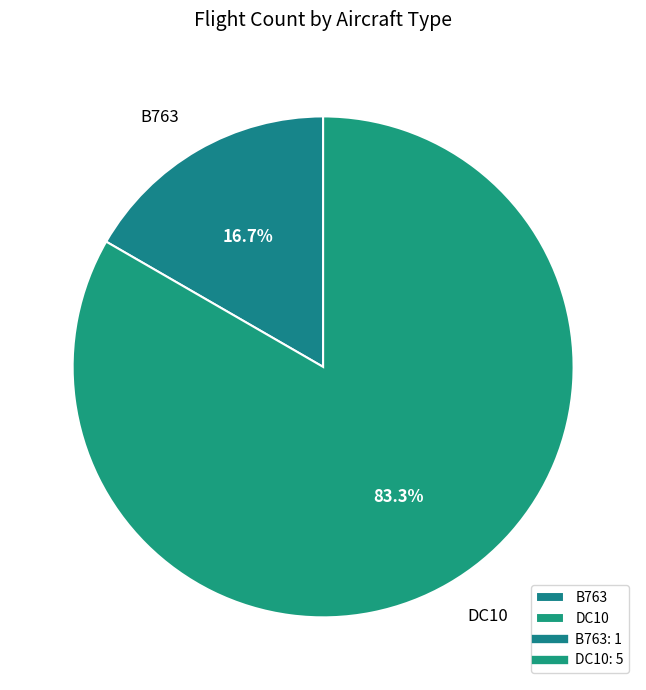

Is it true that DC10 is 76% of the pie?

False